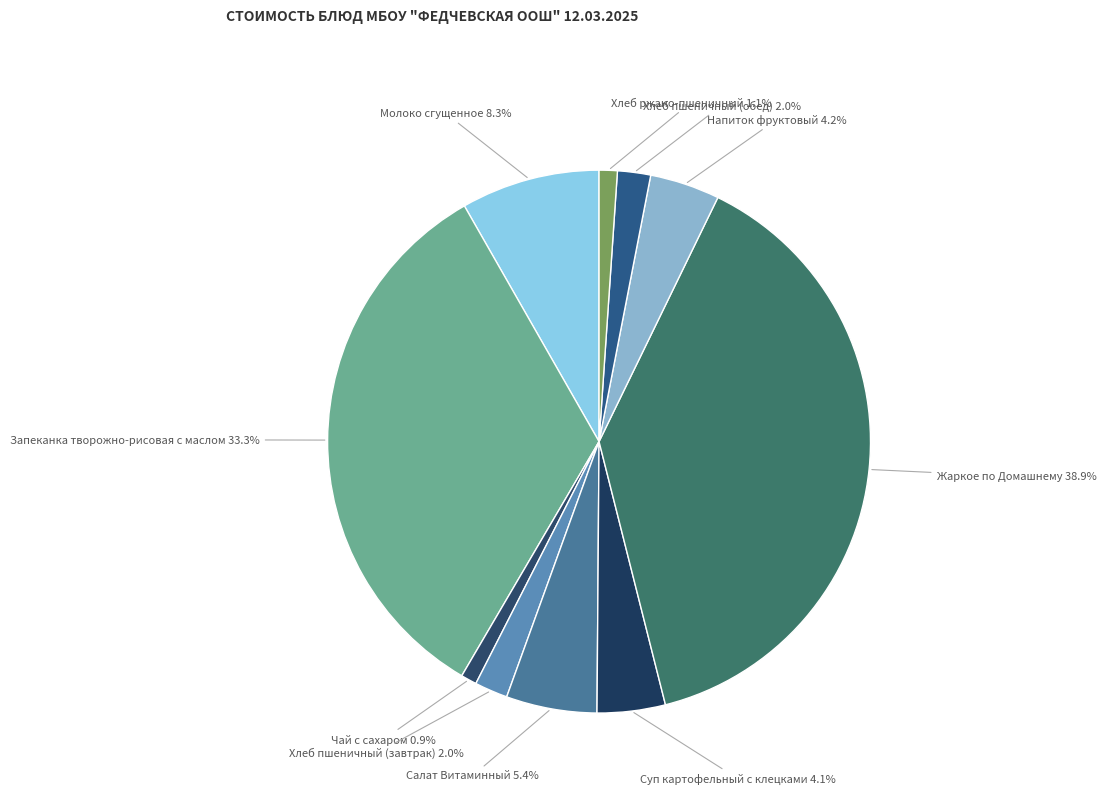

Which category has the biggest portion of the pie?

Жаркое по Домашнему